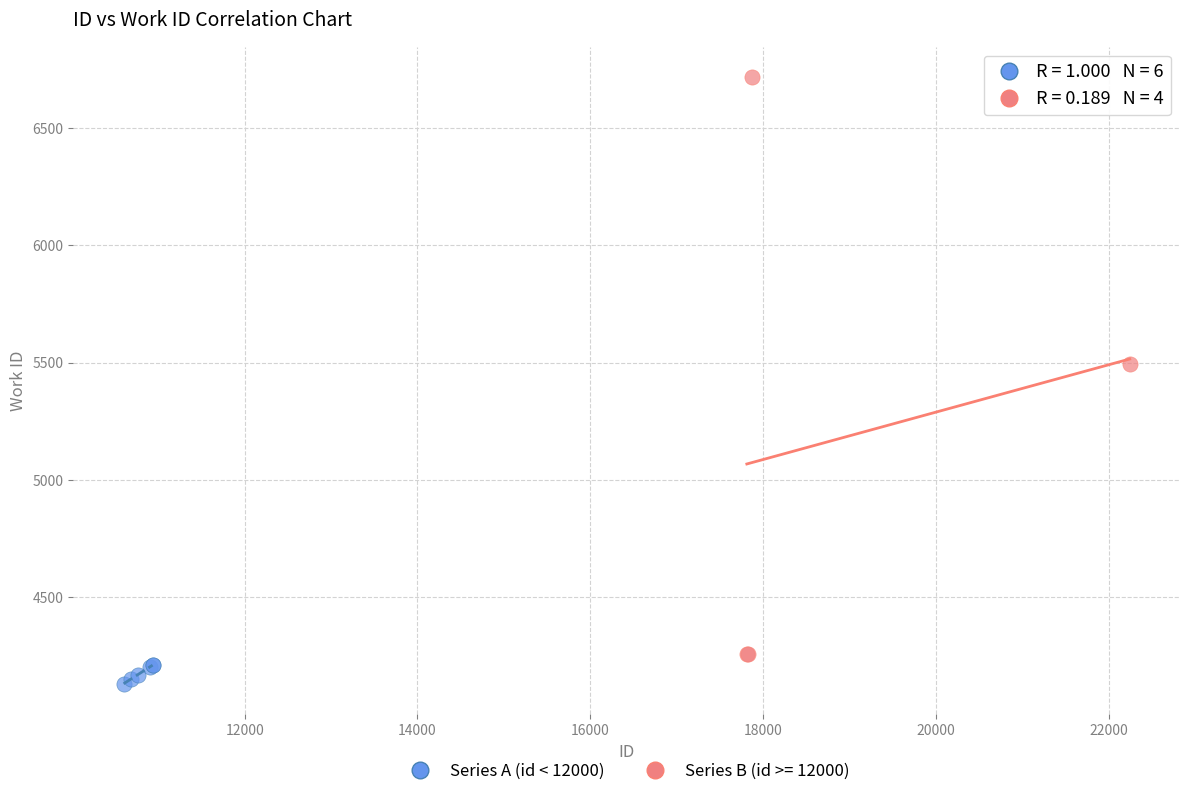

Which series contains the highest Y value?

Series B (id >= 12000)